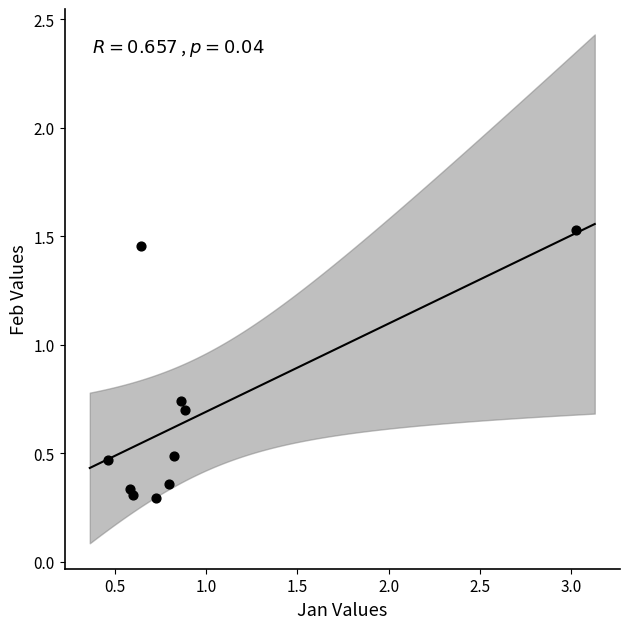

What is the average X value?

0.9